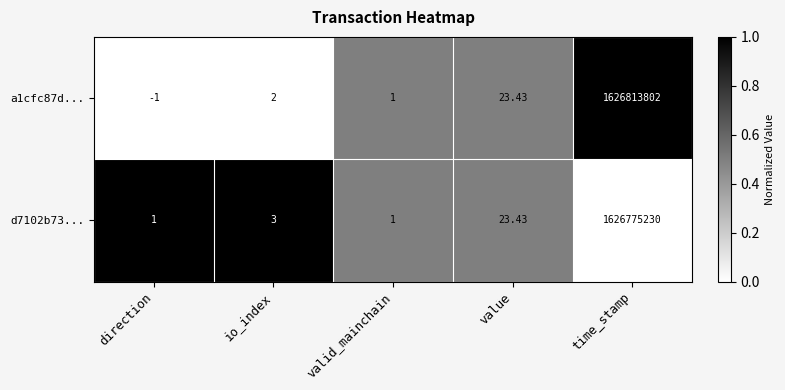

At which label is a1cfc87d... closest to 813406900?

value